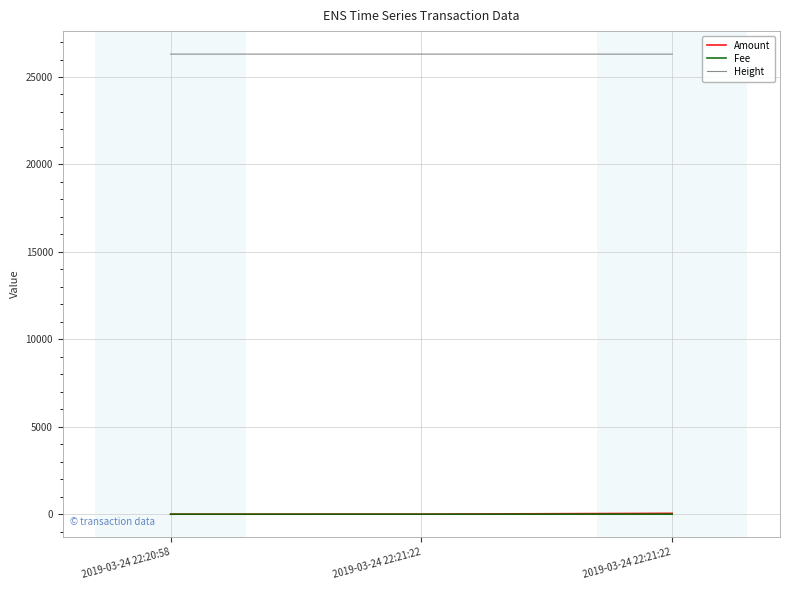

What are all the series names shown in the legend?

Amount, Fee, Height